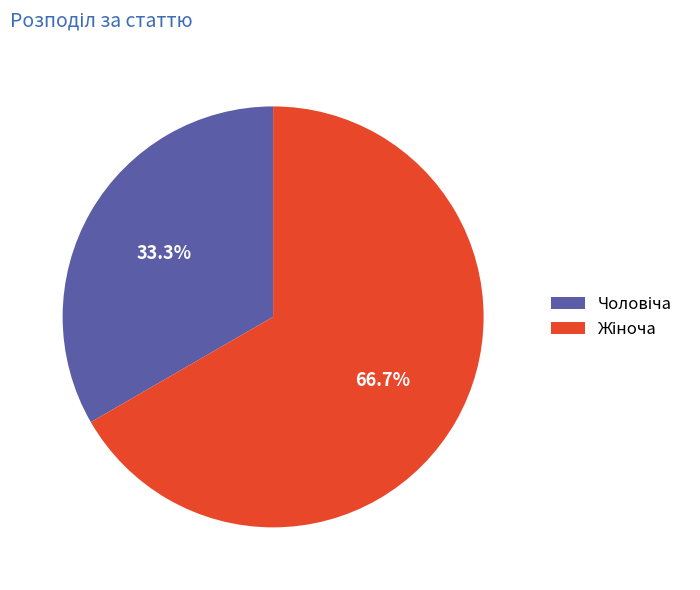

How many slices are in this pie chart?

2